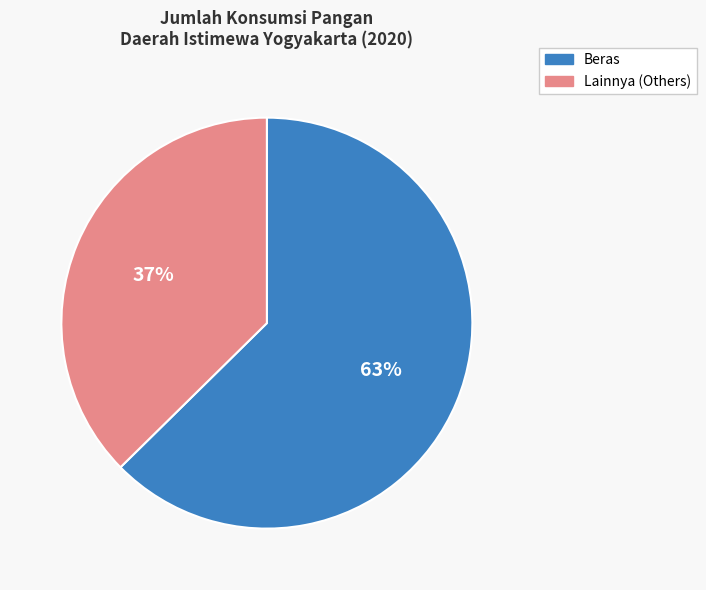

To the nearest percent, what is the average slice percentage?

50%